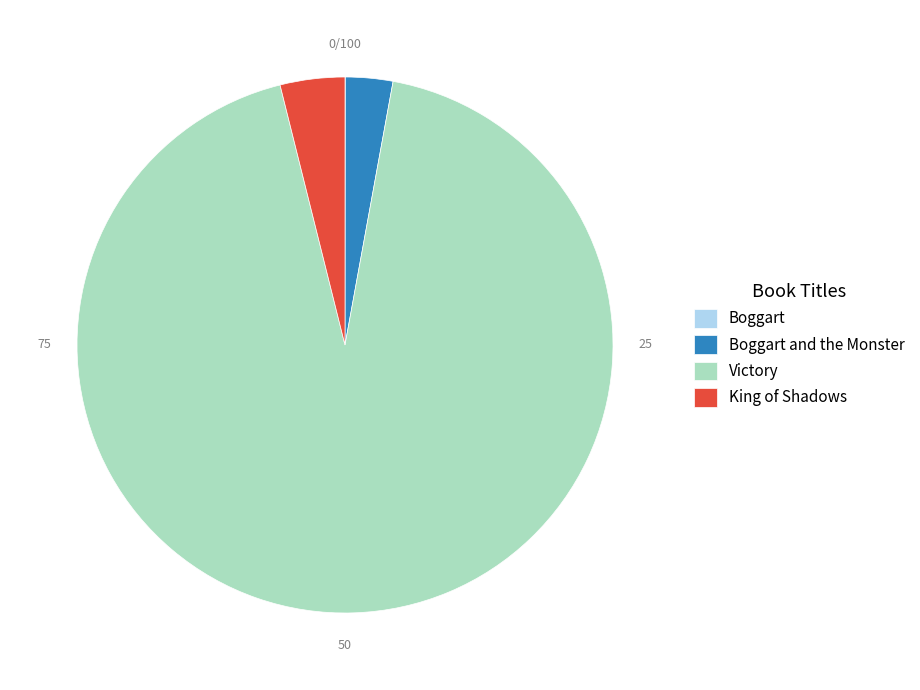

Which slice is the largest?

Victory